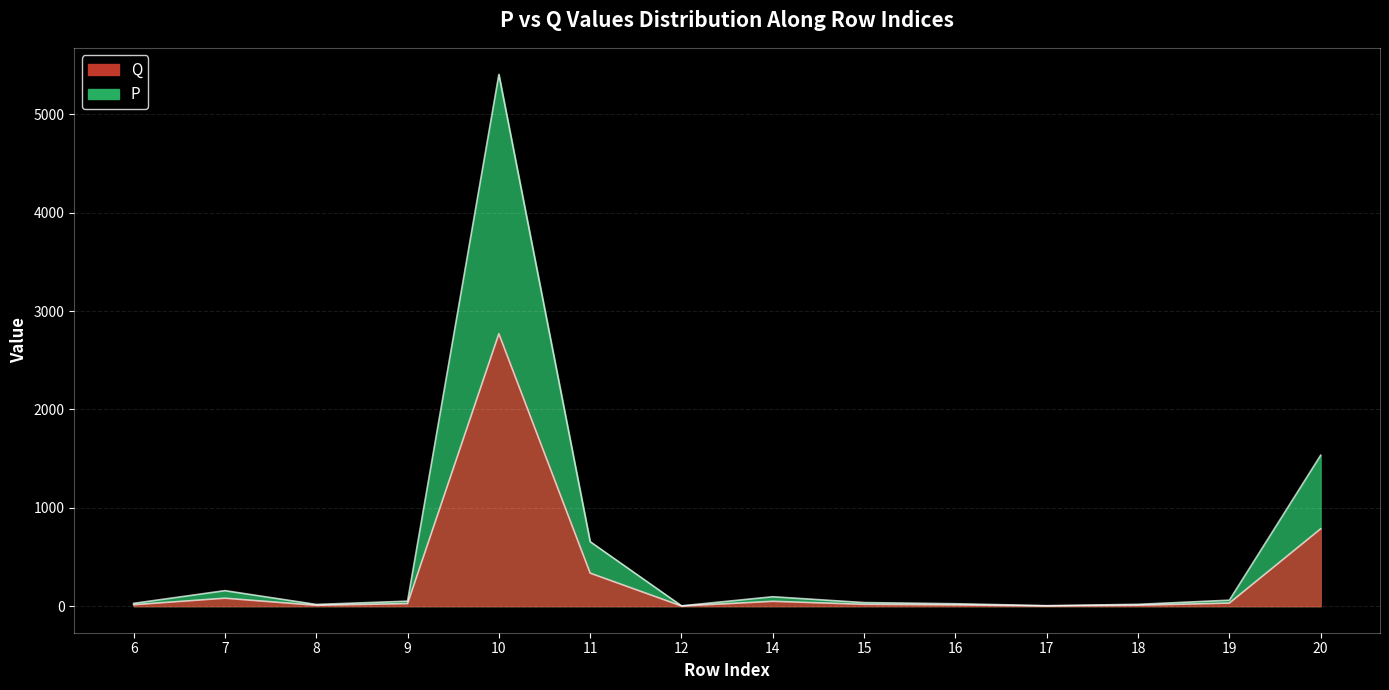

Is it true that P equals 1018.2 at 11?

False